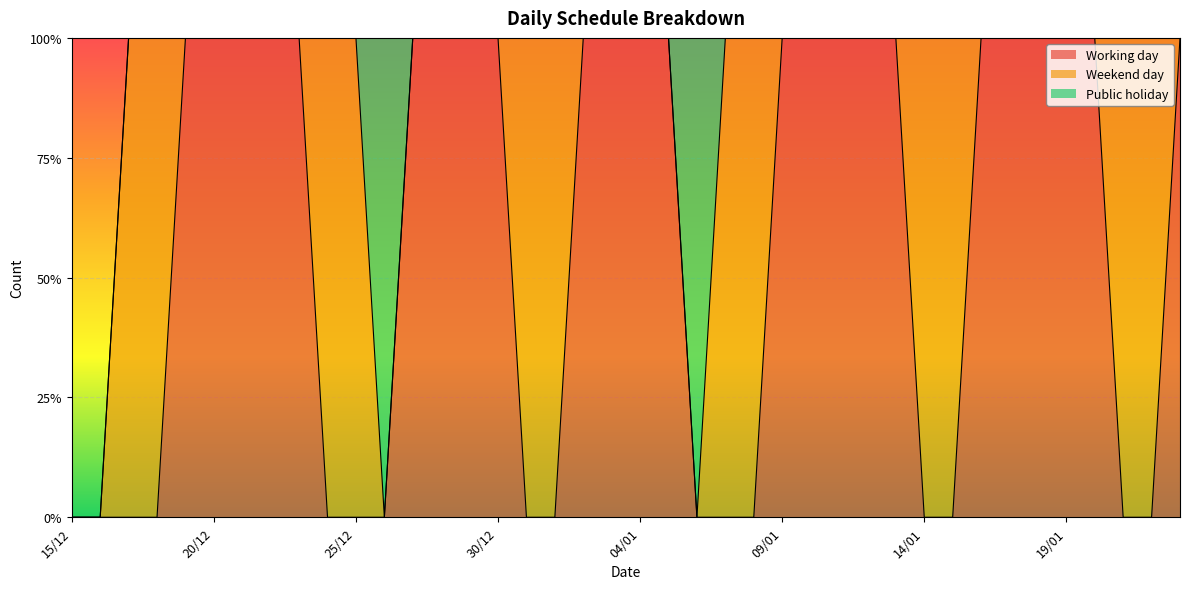

How many times do Working day and Public holiday cross each other?

4